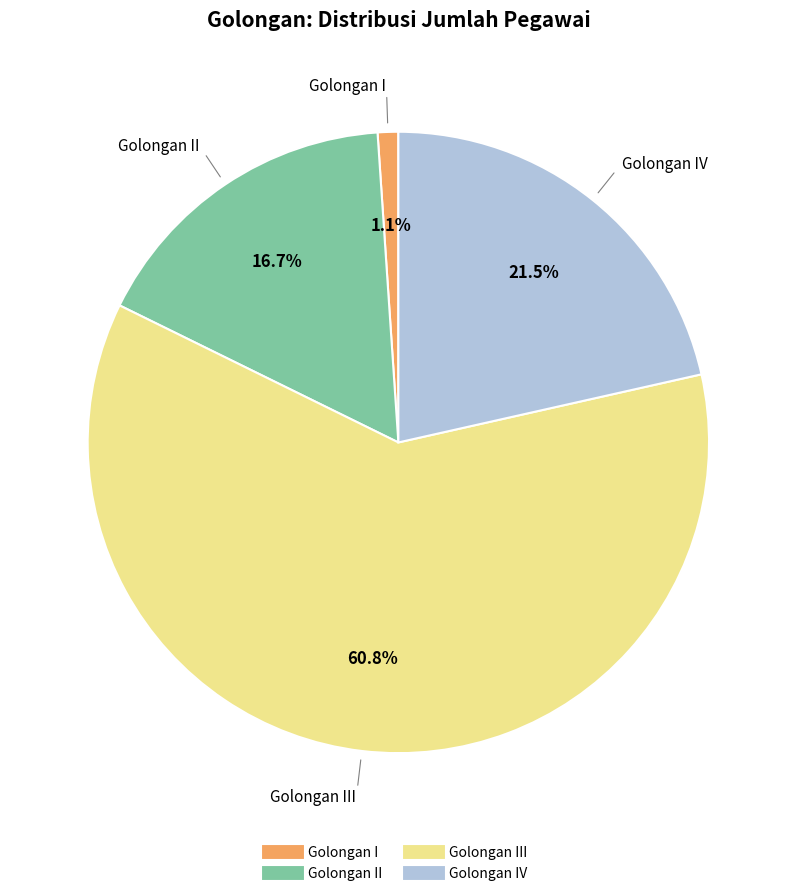

Is there any slice that represents more than half of the pie?

Yes